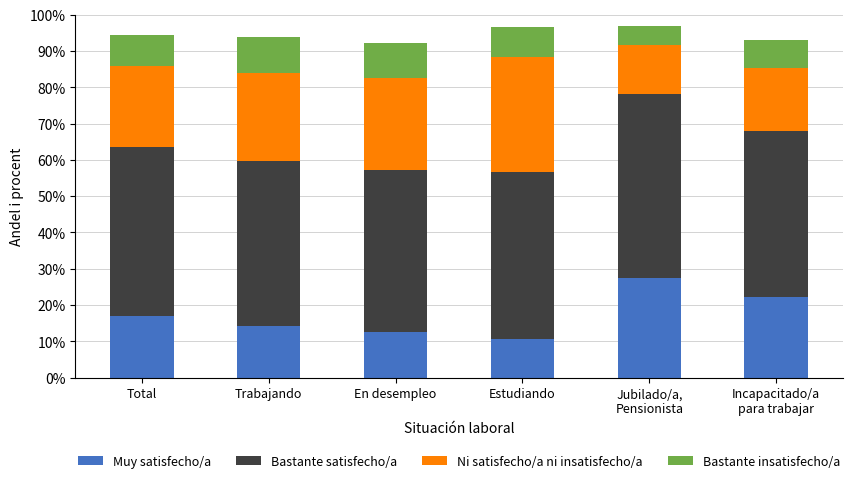

The Muy satisfecho/a series shows 14.2 at Trabajando. True or false?

True